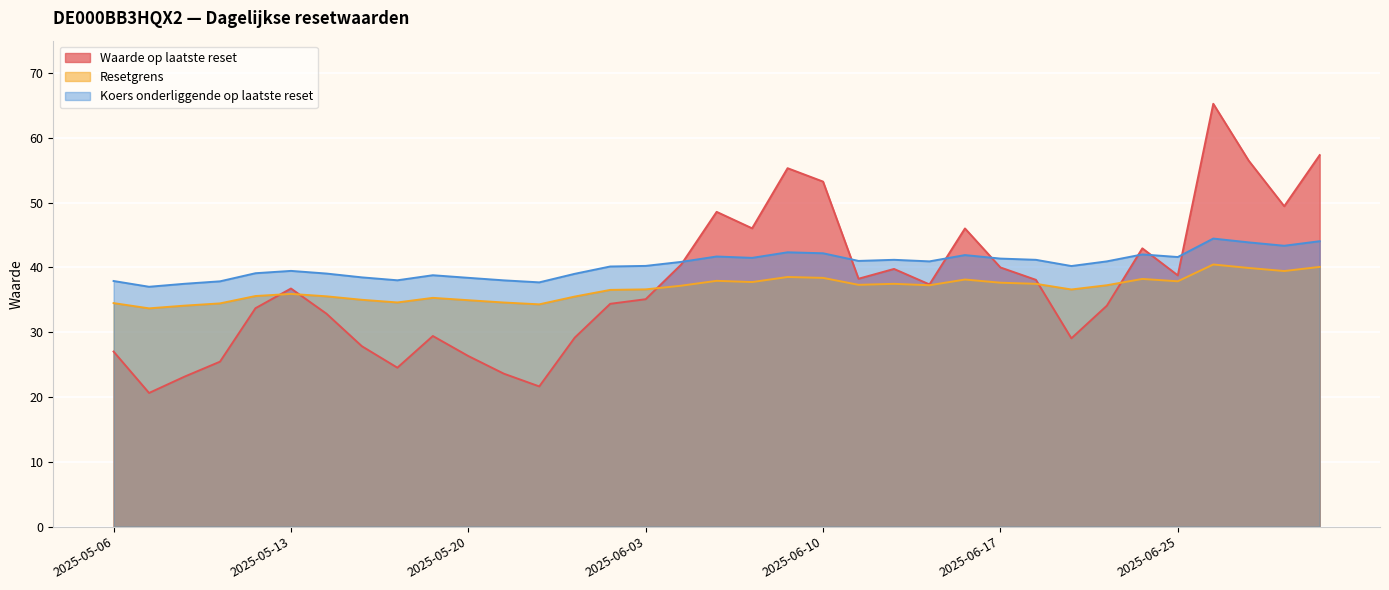

What is the maximum value for Resetgrens?

40.5